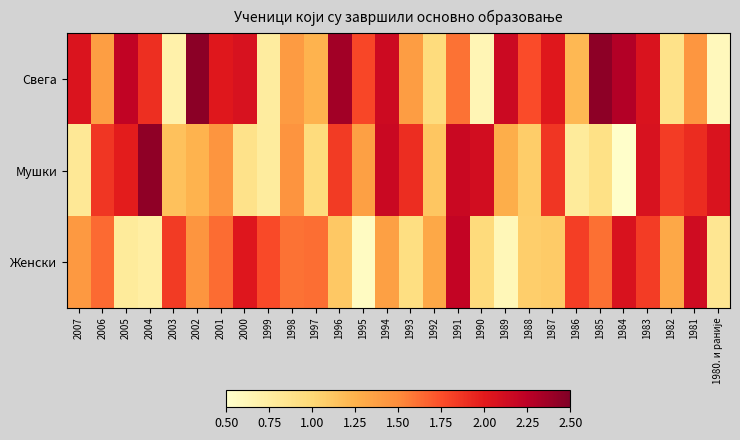

What is the difference between the highest and lowest values at 1994?

0.8